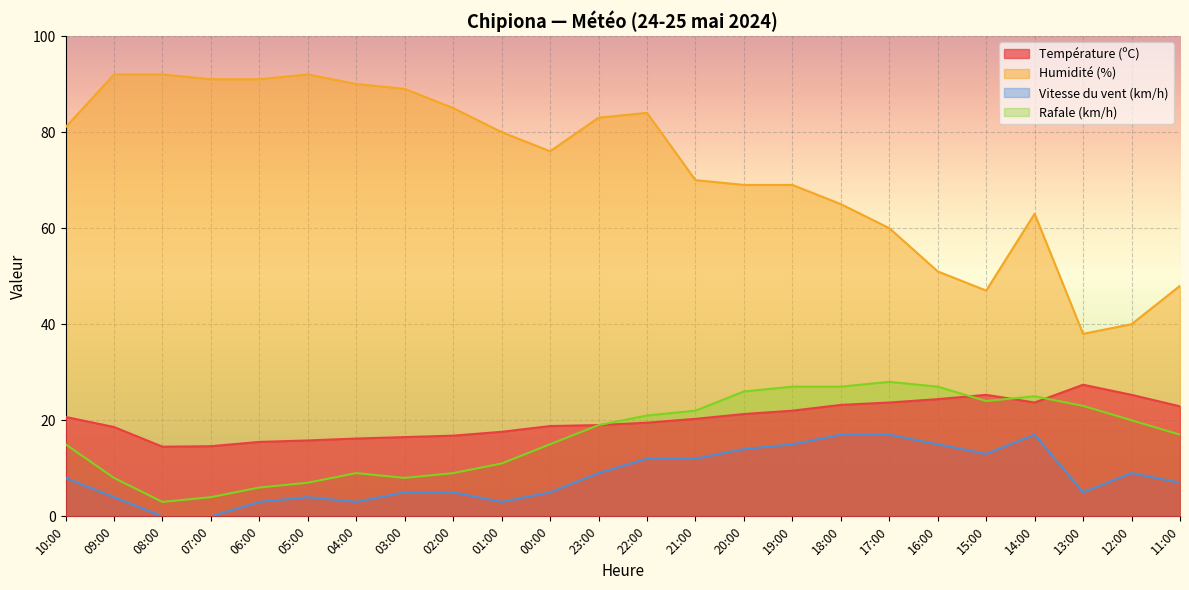

What is the label of the 10th point from the left?

01:00